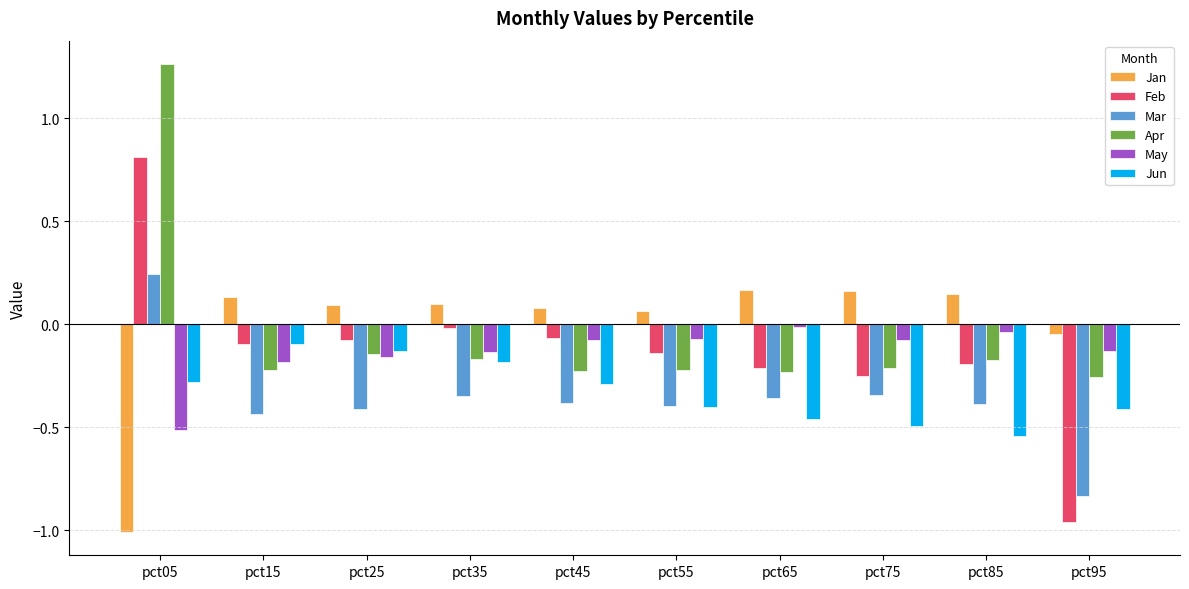

Is the value of Feb at pct55 greater than the value of Jan at pct55?

No